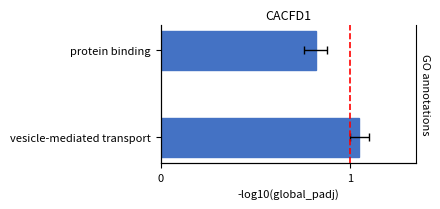

How many values are below 1?

1